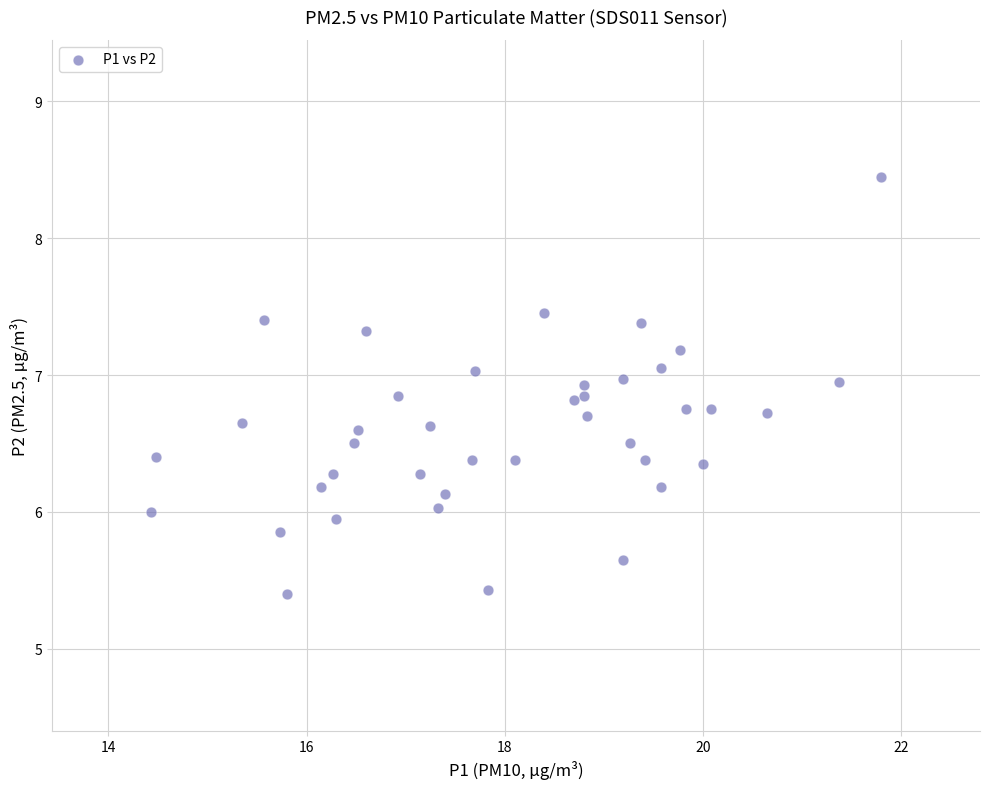

What is the range of X values (max minus min)?

7.4